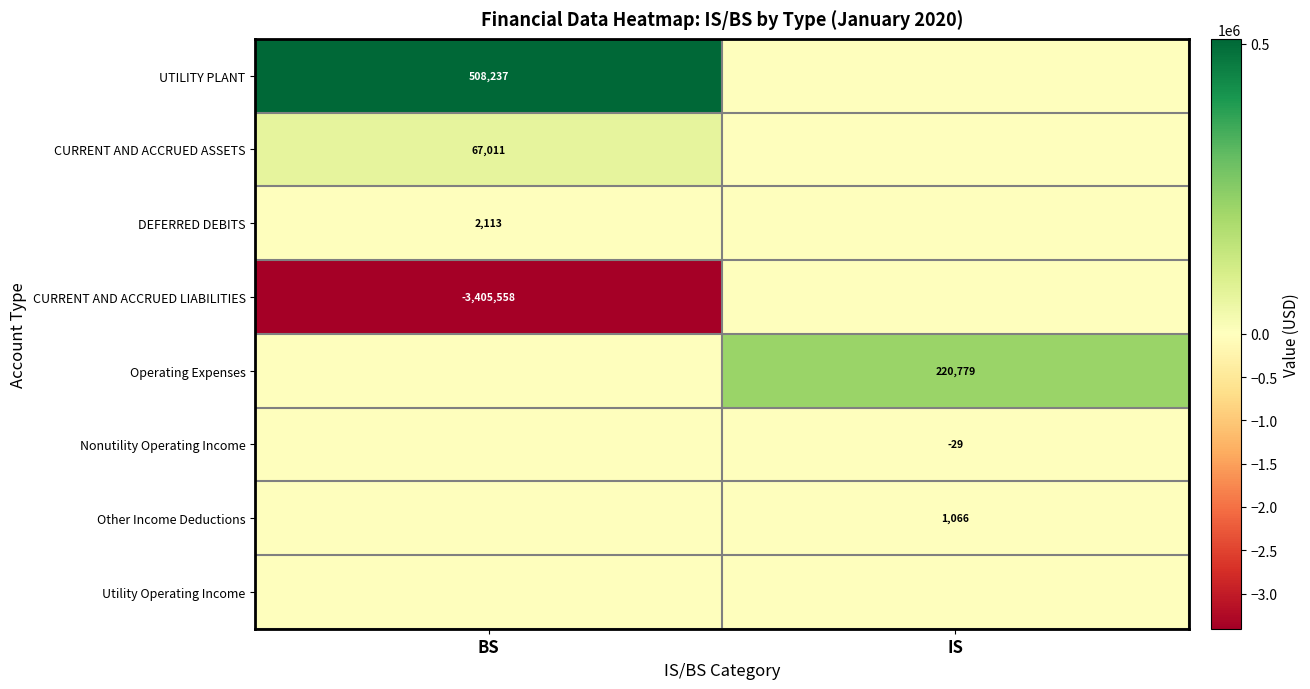

Between BS and IS, which is larger?

BS